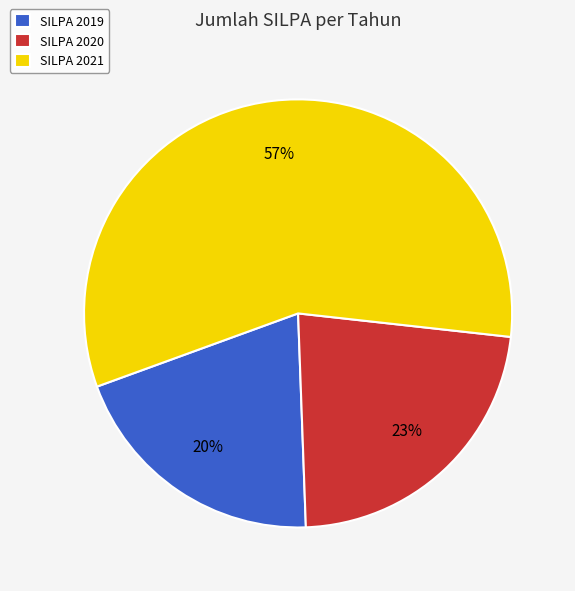

Approximately how many times larger is the value at SILPA 2021 compared to SILPA 2020?

2.5